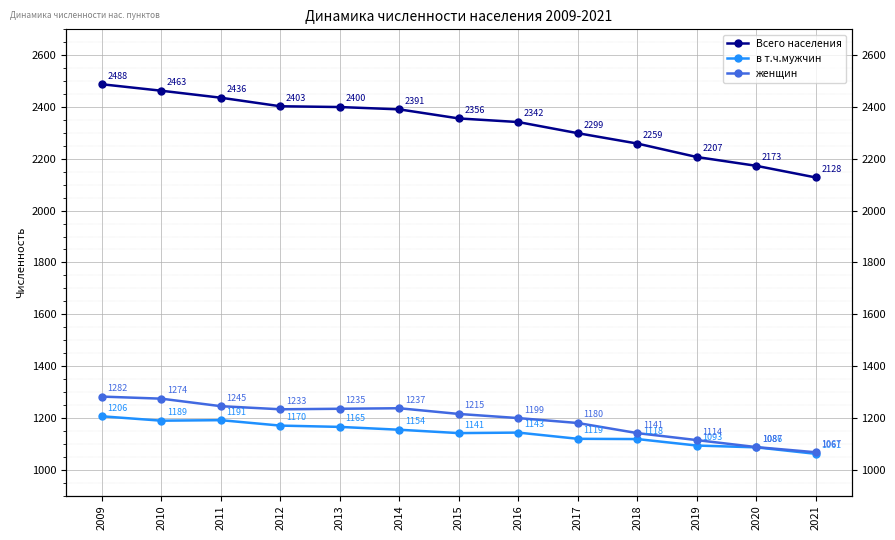

What is the total value across all series at 2011?

4872